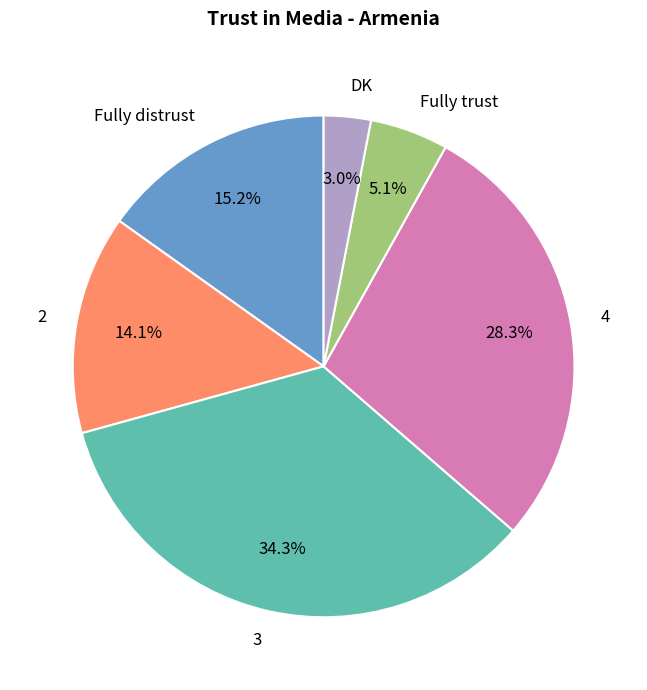

To the nearest percent, what is the average slice percentage?

17%